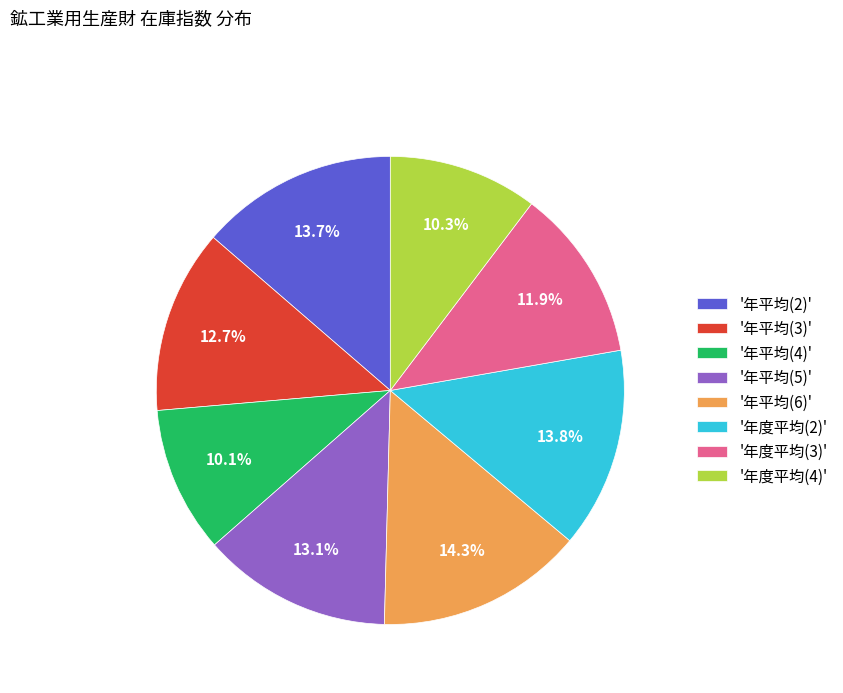

Does '年平均(6)' represent more than half of the total?

No